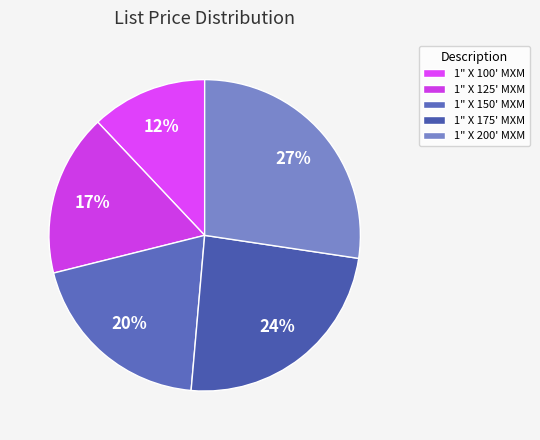

Is 1" X 125' MXM the majority of the pie?

No